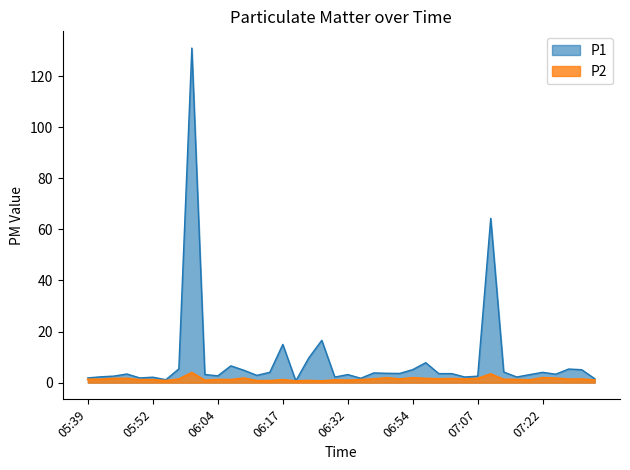

Rank the series at 06:52 from highest to lowest value.

P1, P2